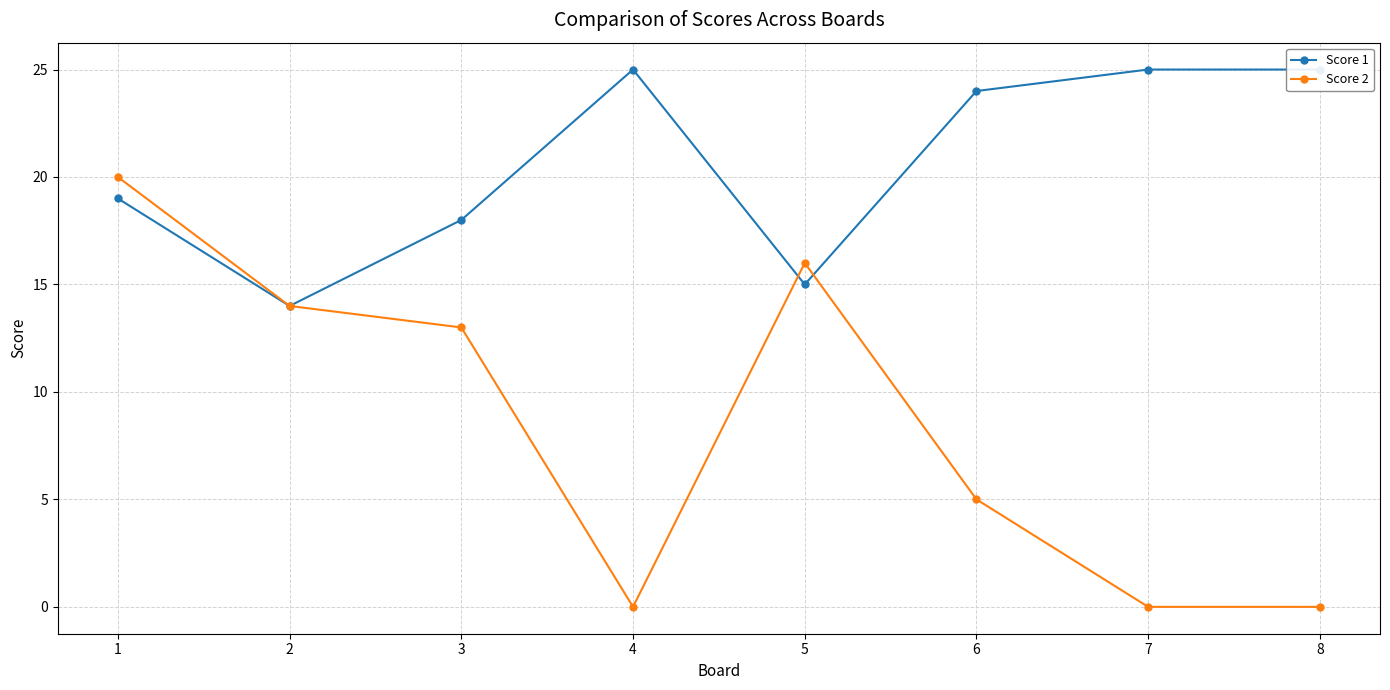

Reading left to right, transcribe all the data shown in this chart.

Score 1: 1=19	2=14	3=18	4=25	5=15	6=24	7=25	8=25
Score 2: 1=20	2=14	3=13	4=0	5=16	6=5	7=0	8=0